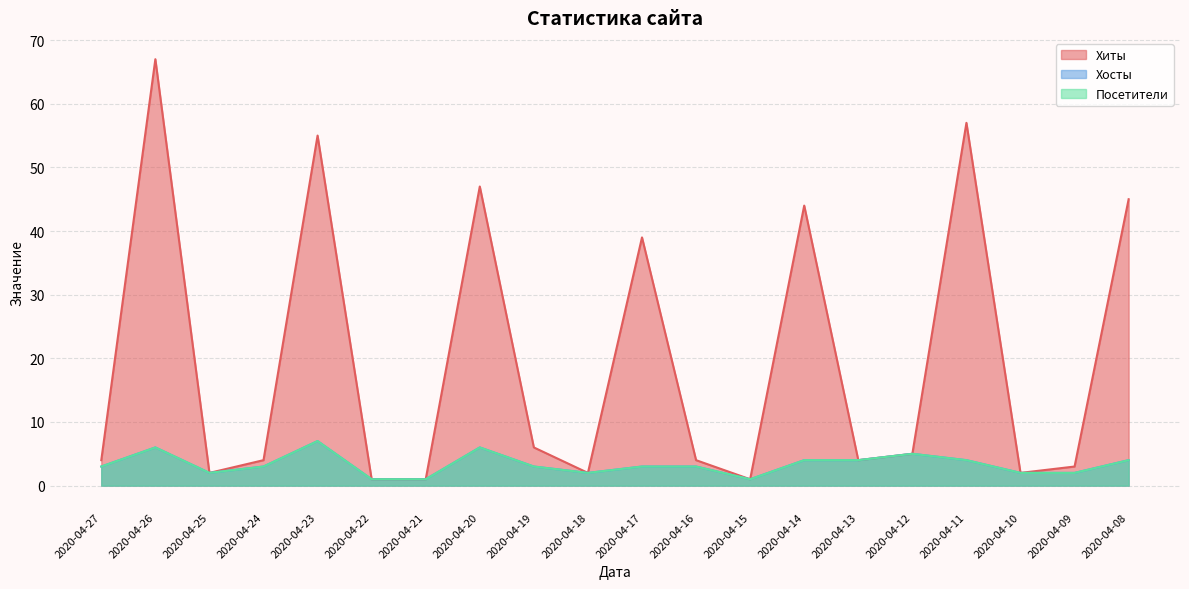

The Посетители series shows 2 at 2020-04-10. True or false?

True